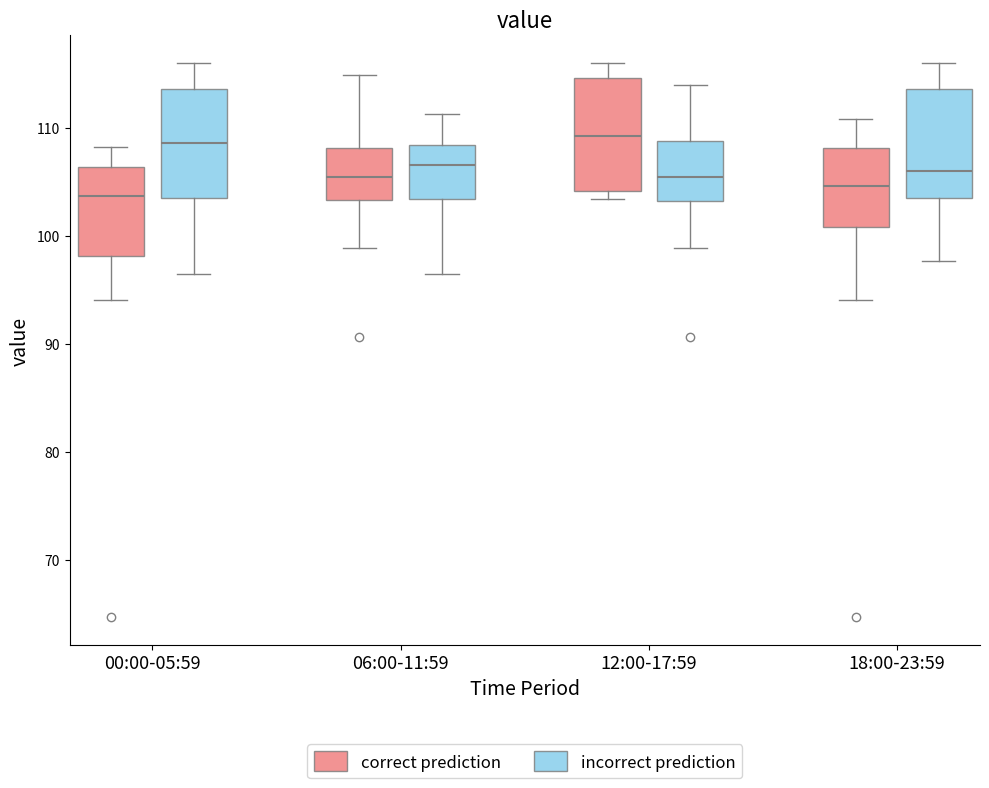

Where is the upper edge of the box for 18:00-23:59 (incorrect prediction) on the y-axis? The values are not printed on the chart, so give them approximately, as read against the axis.

114